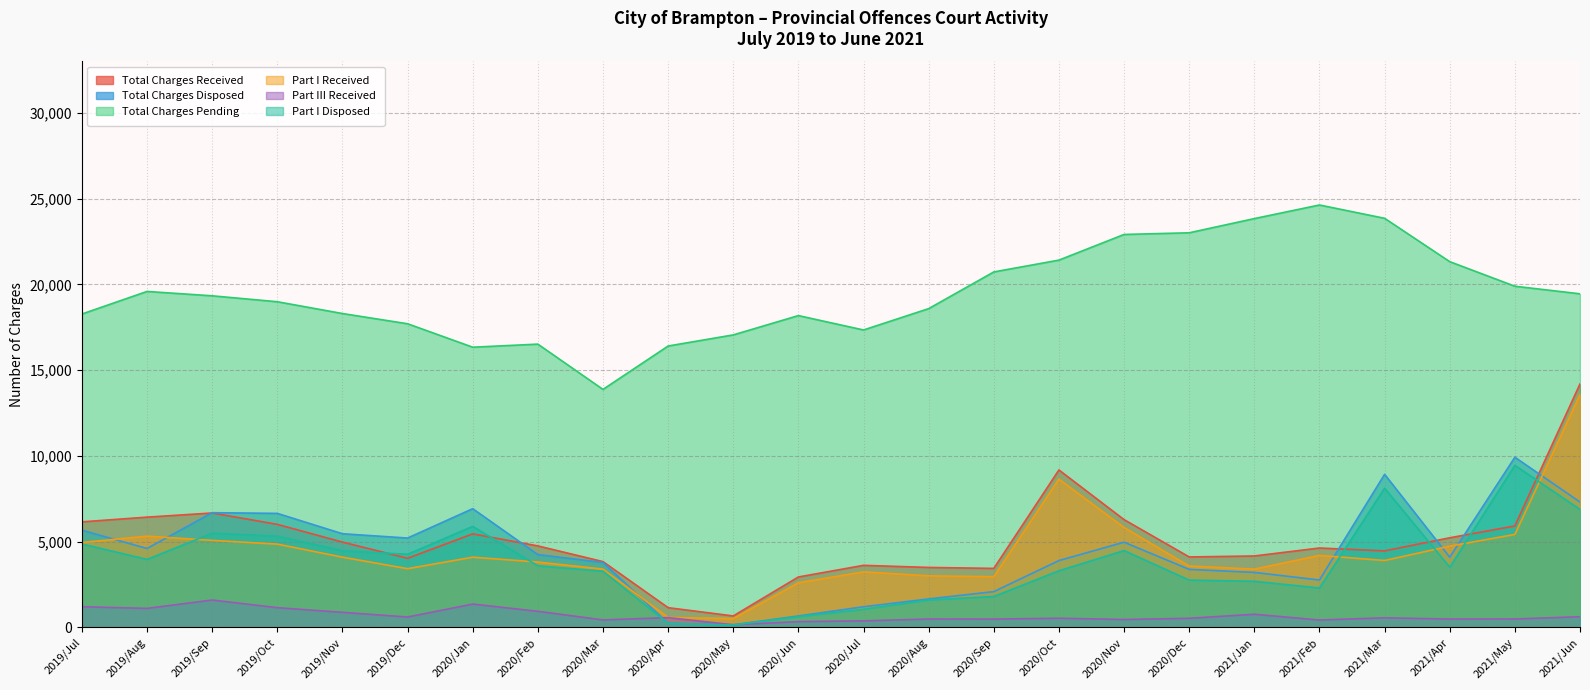

What is the sum of the Total Charges Received values at 2021/May and 2020/Dec?

10024